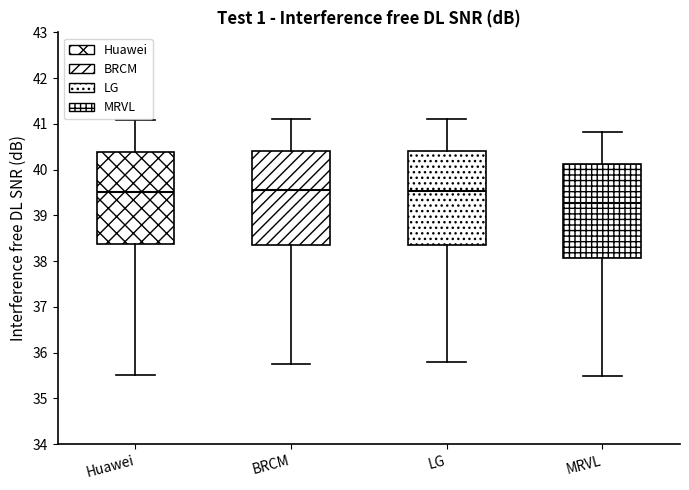

Reading left to right, transcribe this box plot: for each box, give where its median line is, the range the box spans, and where its two whiskers end, as read against the y-axis. The values are not printed on the chart, so give them approximately, as read against the axis.

Huawei: median 39.5, box 38.4 to 40.4, whiskers 35.5 to 41.1
BRCM: median 39.5, box 38.4 to 40.4, whiskers 35.8 to 41.1
LG: median 39.5, box 38.4 to 40.4, whiskers 35.8 to 41.1
MRVL: median 39.3, box 38.1 to 40.1, whiskers 35.5 to 40.8